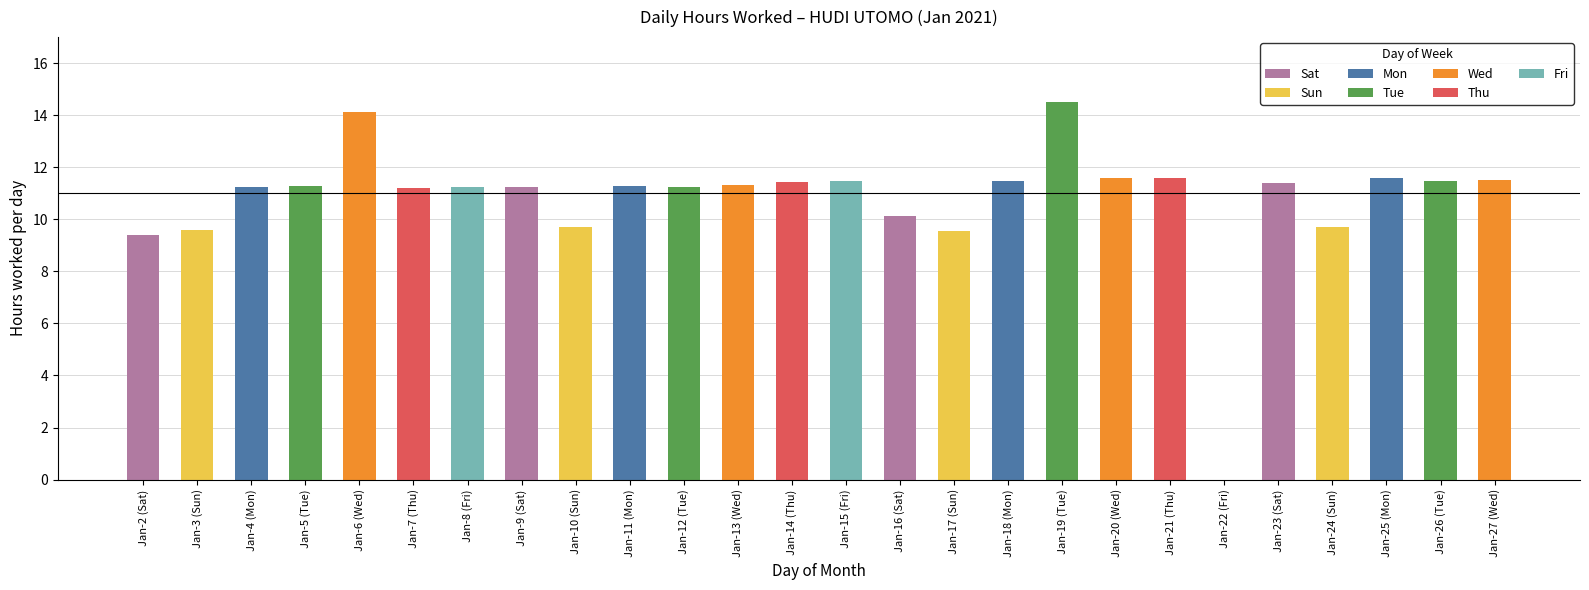

Which label corresponds to the largest value in the chart?

19